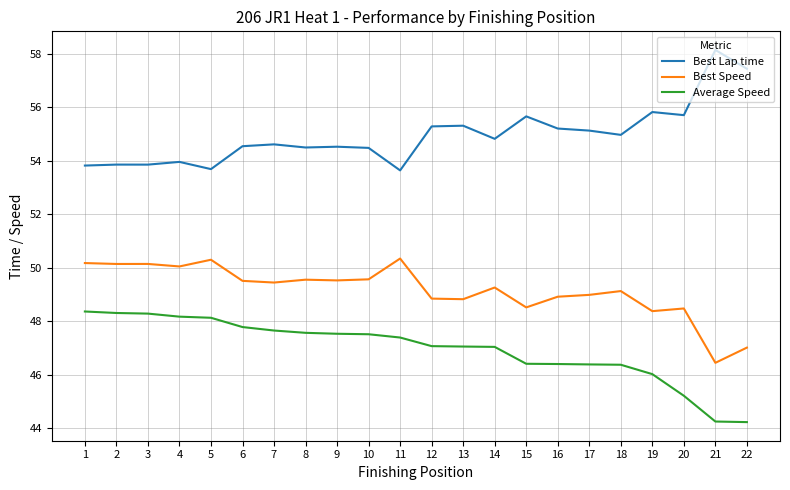

What is the total value across all series at 15?

150.6